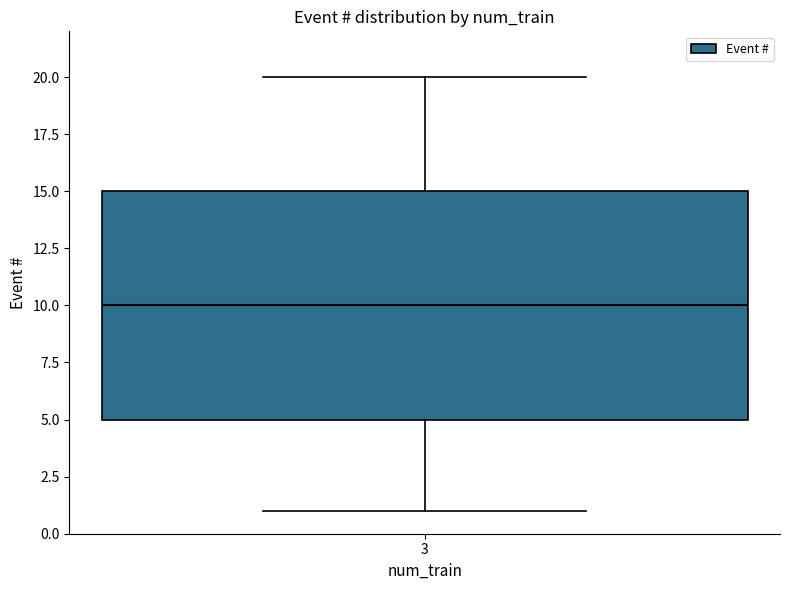

Read this box plot against the y-axis: the position of the median line, the range covered by the box, and the ends of both whiskers. The values are not printed on the chart, so give them approximately, as read against the axis.

median 10, box 5 to 15, whiskers 1 to 20